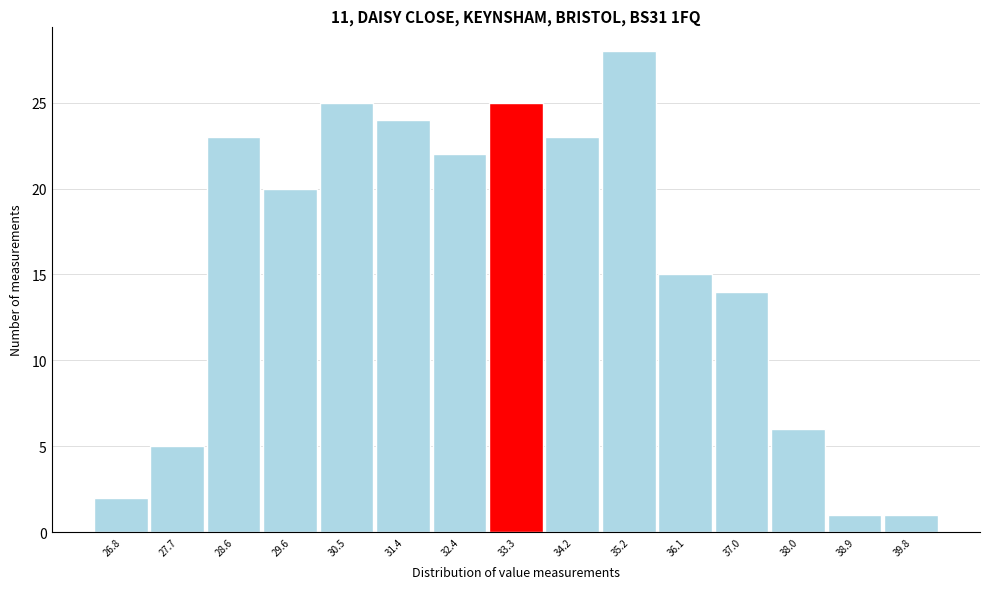

Reading left to right, list every bar in this chart as the range it spans on the x-axis followed by its height. Neither the bar edges nor the heights are printed on the chart, so give them approximately, as read against the axes.

26.3 to 27.2: 2
27.2 to 28.2: 5
28.2 to 29.1: 23
29.1 to 30.0: 20
30.0 to 31.0: 25
31.0 to 31.9: 24
31.9 to 32.8: 22
32.8 to 33.8: 25
33.8 to 34.7: 23
34.7 to 35.6: 28
35.6 to 36.6: 15
36.6 to 37.5: 14
37.5 to 38.4: 6
38.4 to 39.4: 1
39.4 to 40.3: 1